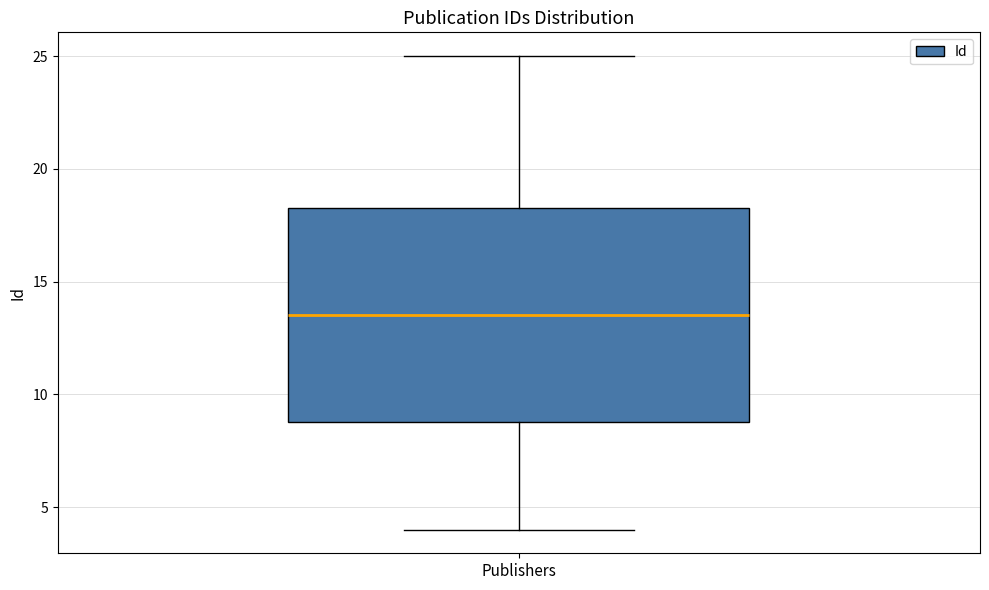

Where does the upper whisker of the box for Publishers end on the y-axis? The values are not printed on the chart, so give them approximately, as read against the axis.

25.0